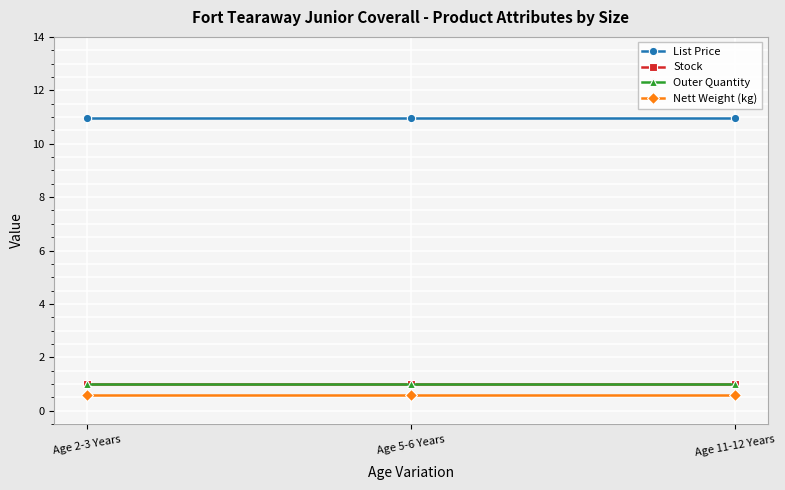

Is this an area chart (filled region under the line)?

No